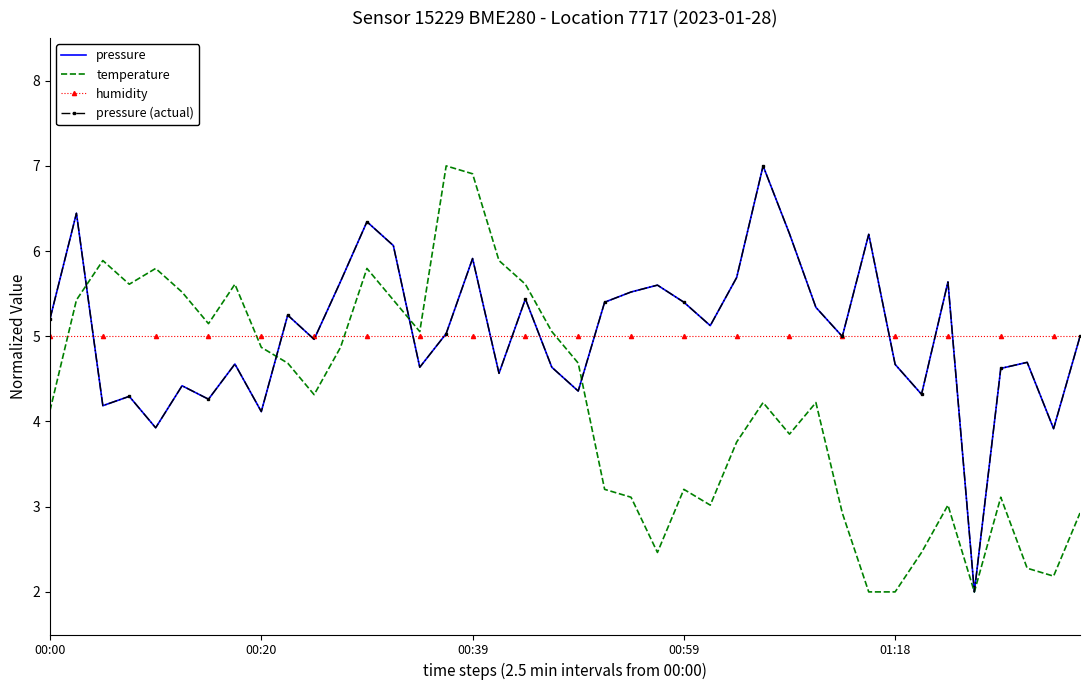

What is the label of the 16th point from the left?

15